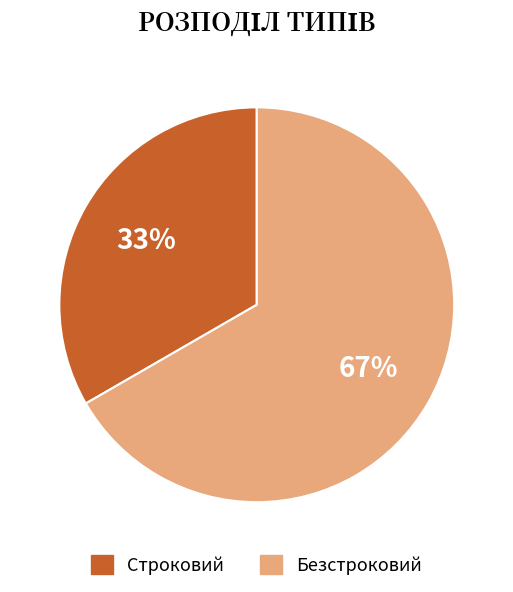

Between Строковий and Безстроковий, which is larger?

Безстроковий